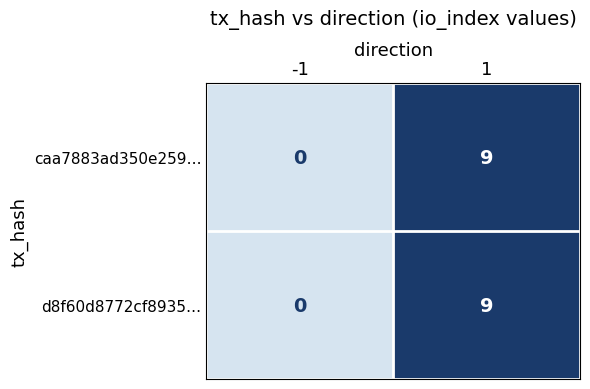

What is the difference between the maximum and minimum values in the d8f60d8772cf8935… series?

9